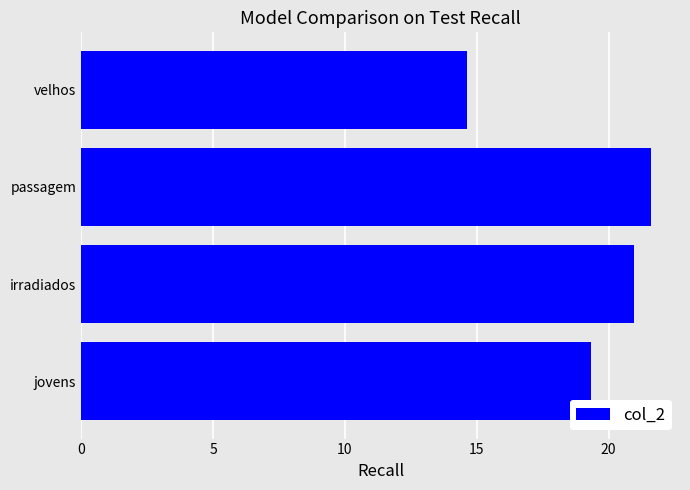

Reading bottom to top, list all the values displayed in this chart.

jovens=19.3	irradiados=20.9	passagem=21.6	velhos=14.6